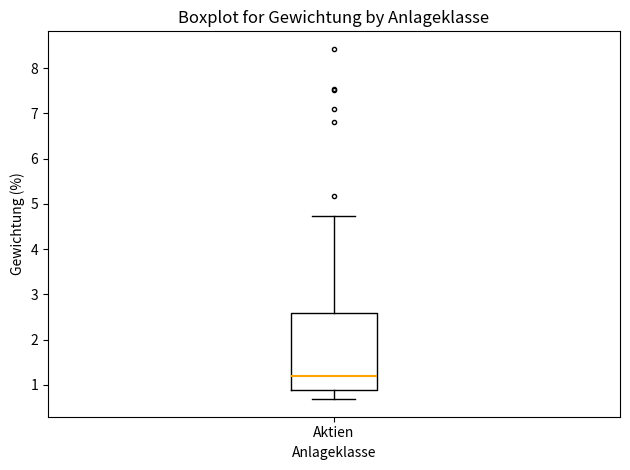

Read this box plot against the y-axis: the position of the median line, the range covered by the box, and the ends of both whiskers. The values are not printed on the chart, so give them approximately, as read against the axis.

median 1.2, box 0.9 to 2.6, whiskers 0.7 to 4.7